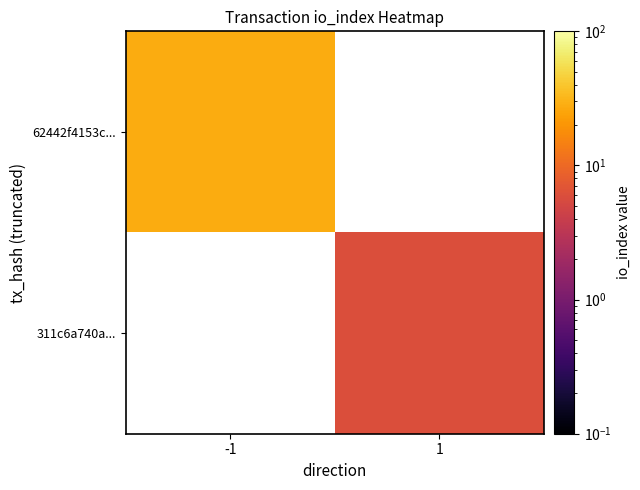

At which category does the chart reach its minimum across all series?

1